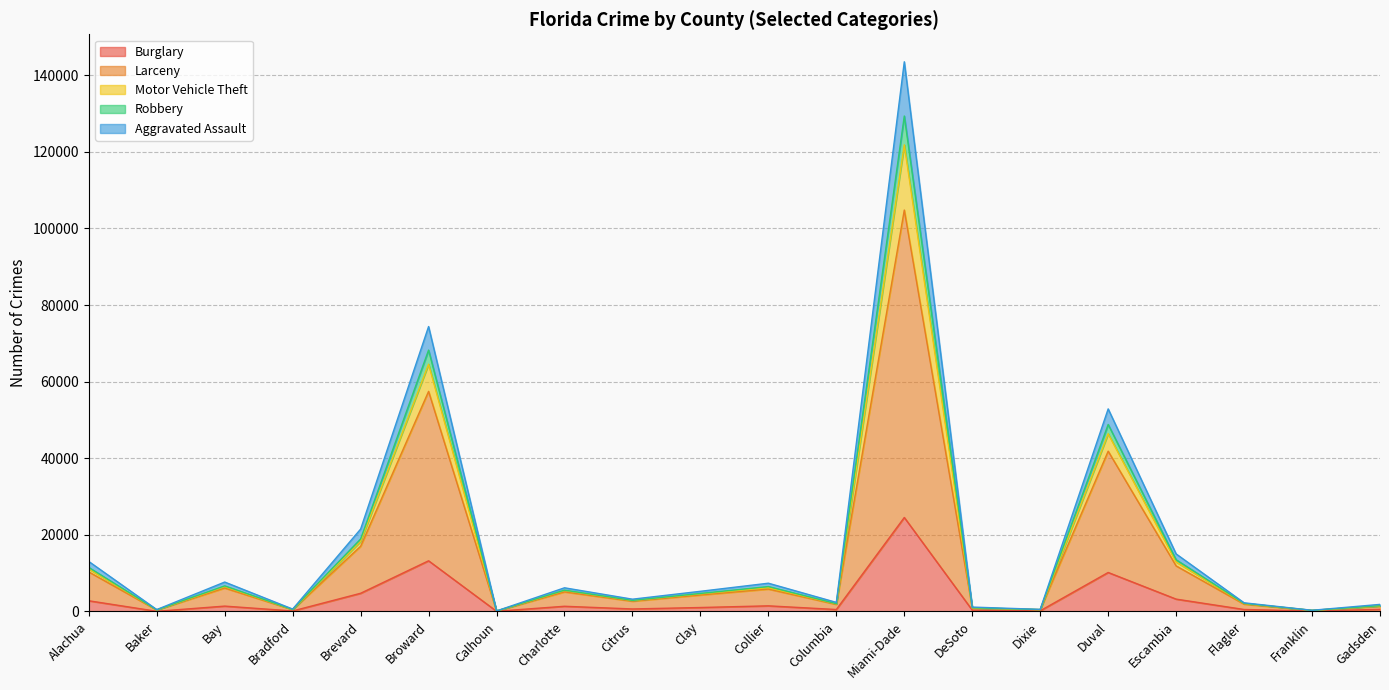

At which category is the sum across all series the highest?

Miami-Dade